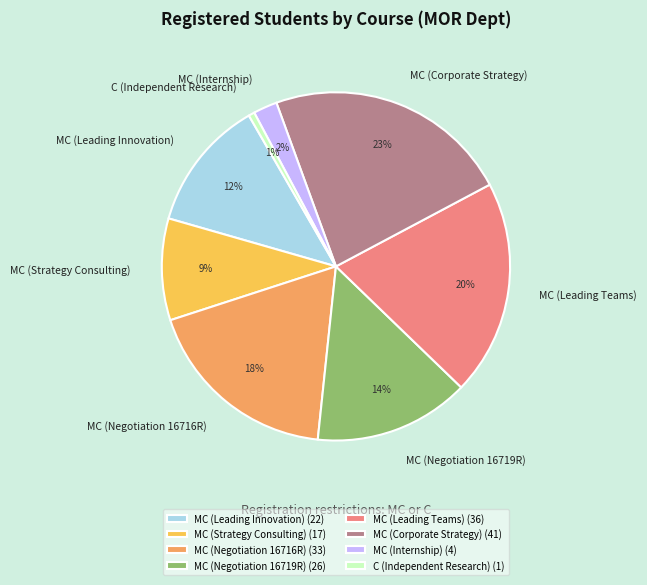

How many segments does this pie chart have?

8